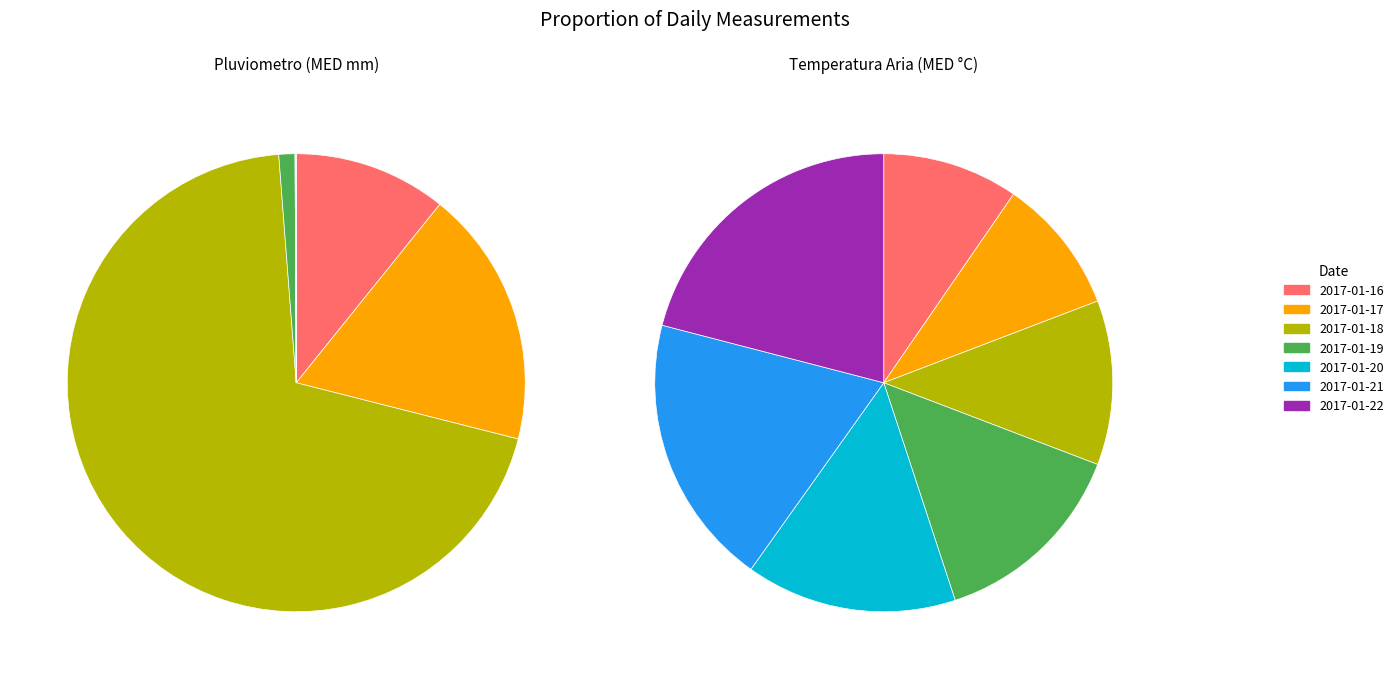

Do 2017-01-21 and 2017-01-22 together represent more than half of the pie?

No